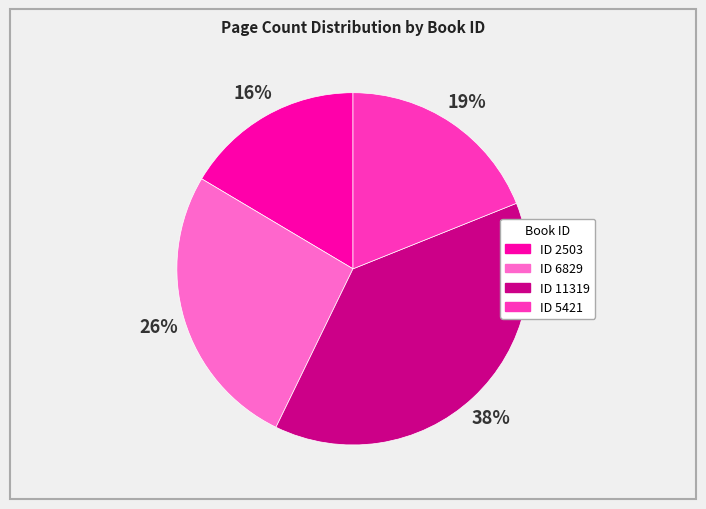

Is there any slice that represents more than half of the pie?

No